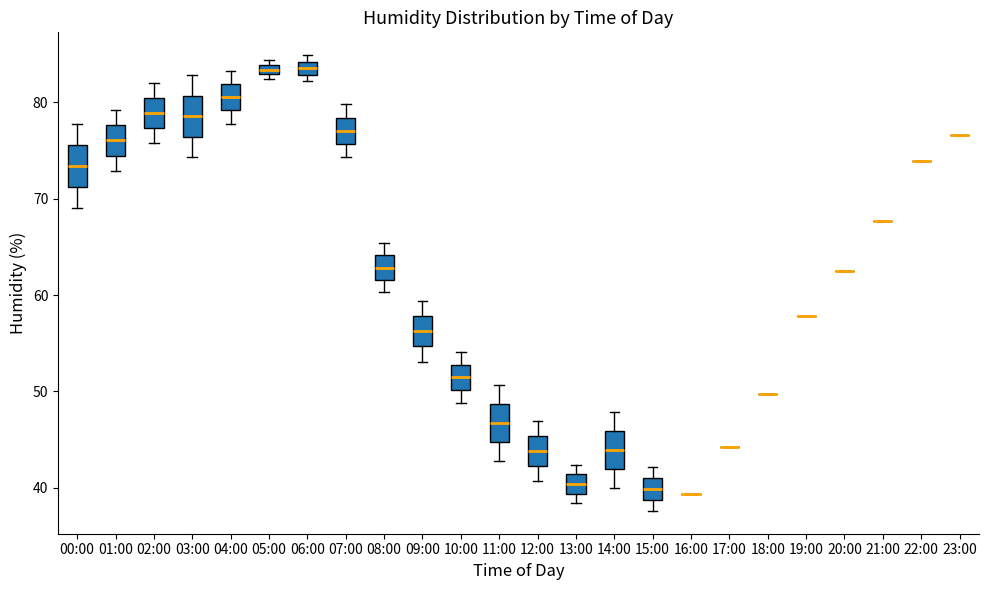

Where does the upper whisker of the box for 04:00 end on the y-axis? The values are not printed on the chart, so give them approximately, as read against the axis.

83